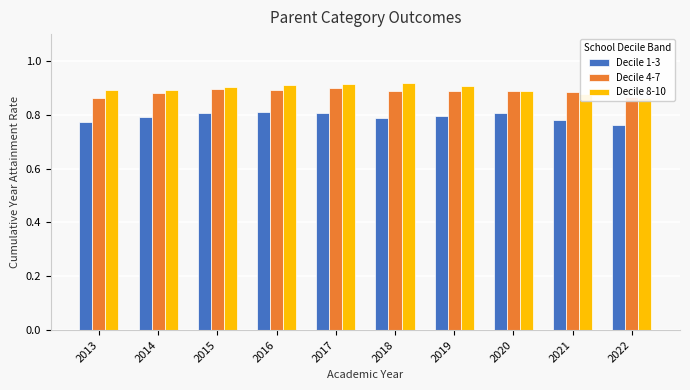

Between 2015 and 2016, which series saw the biggest shift?

Decile 1-3